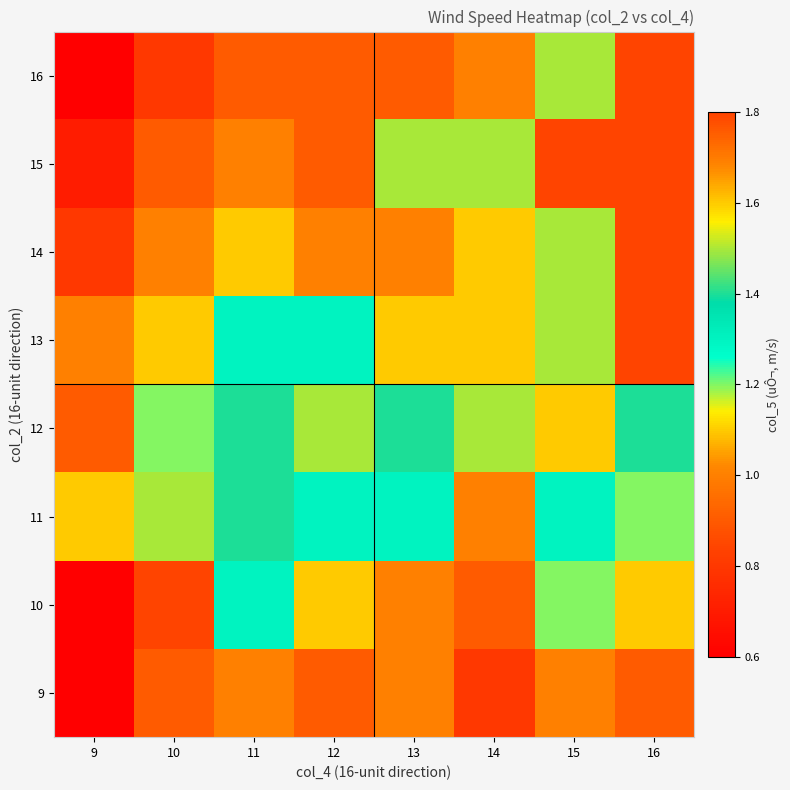

At 9, list the series in order from smallest to largest.

9, 10, 16, 15, 14, 12, 13, 11